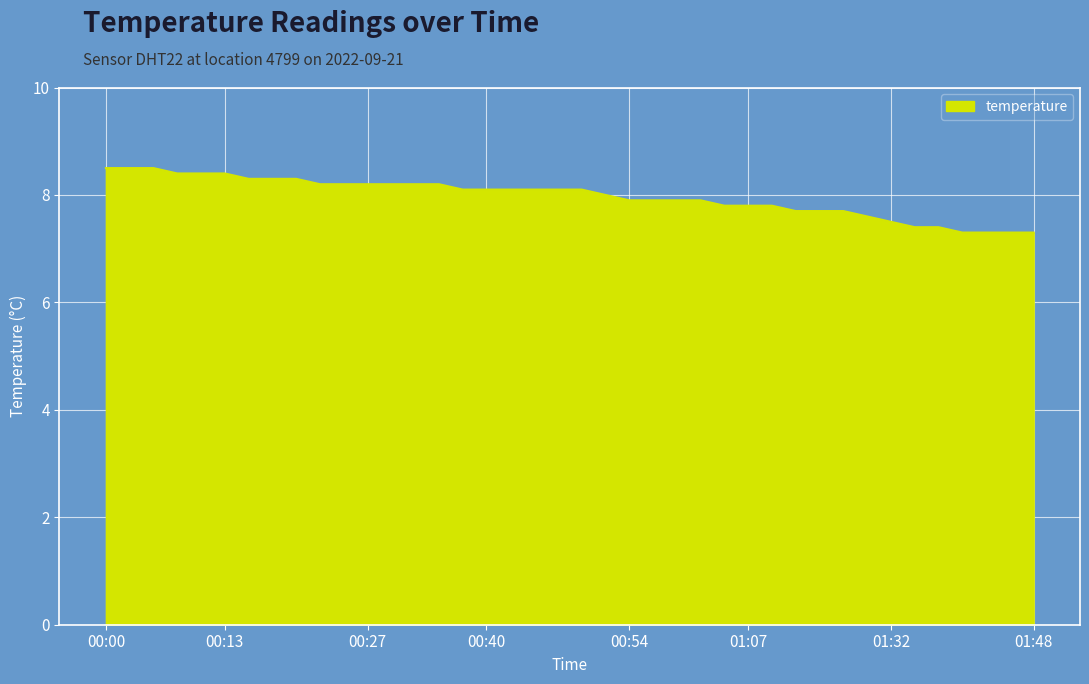

What is the difference between the maximum and minimum values?

1.2